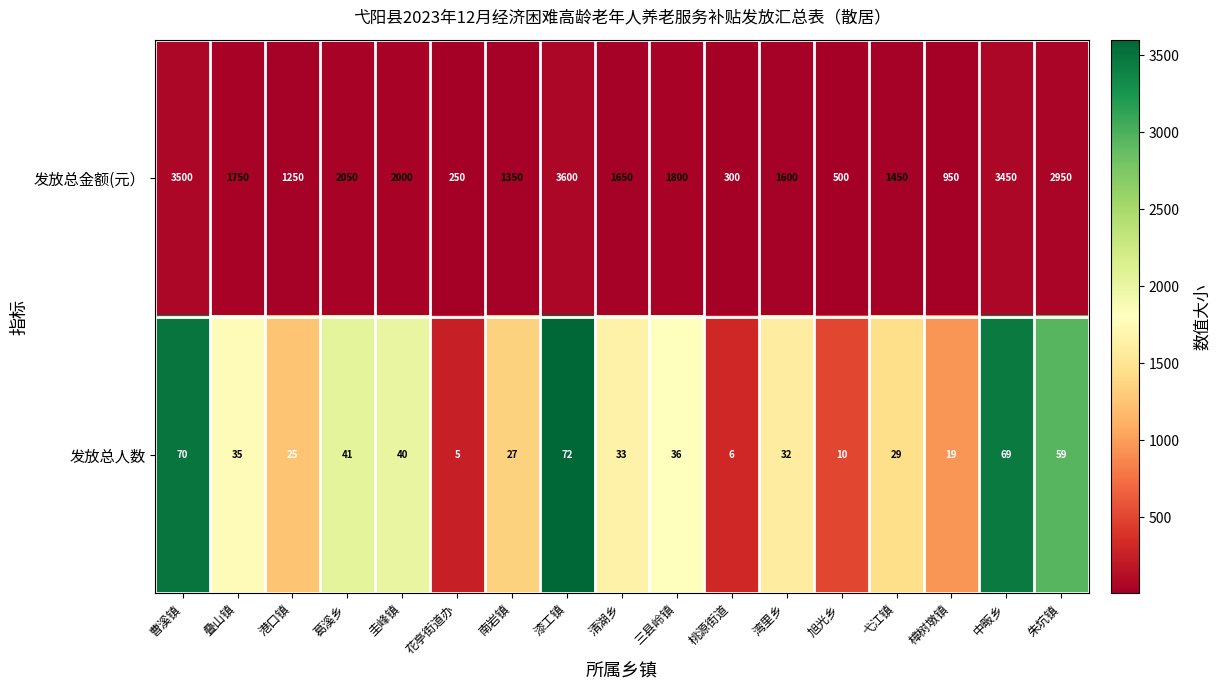

How many distinct data groups are displayed?

2